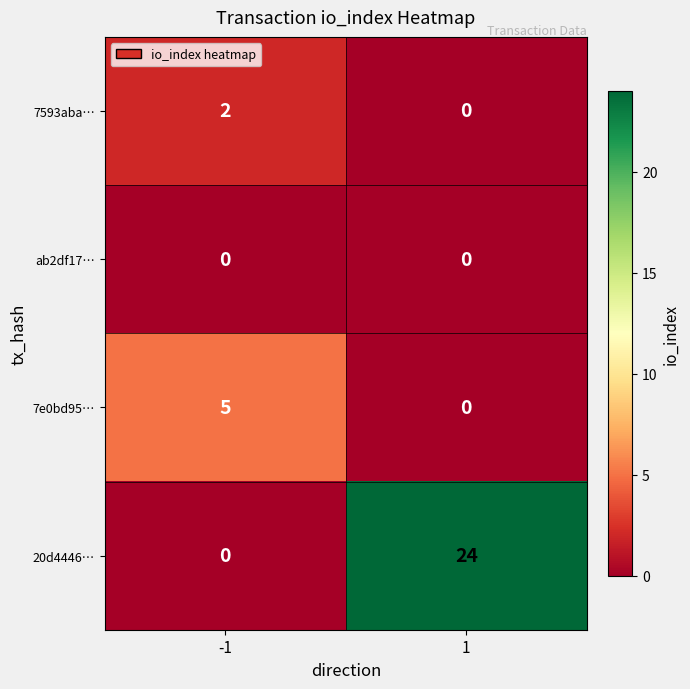

What is the average value of the 20d4446… series?

12